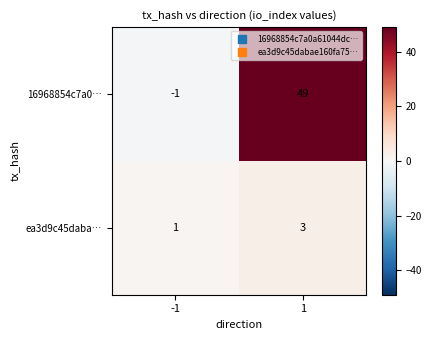

List the series in order of their peak value, lowest first.

ea3d9c45daba…, 16968854c7a0…